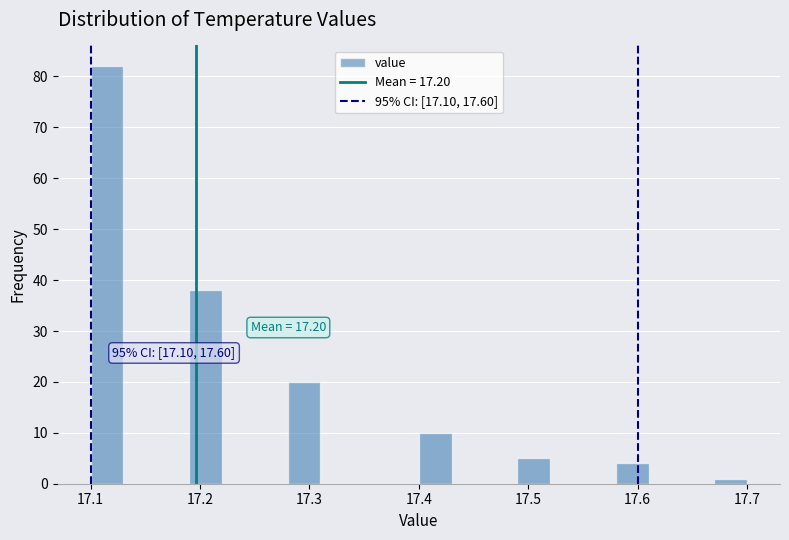

Read against the x-axis, roughly where is the centre of the tallest bar?

17.12